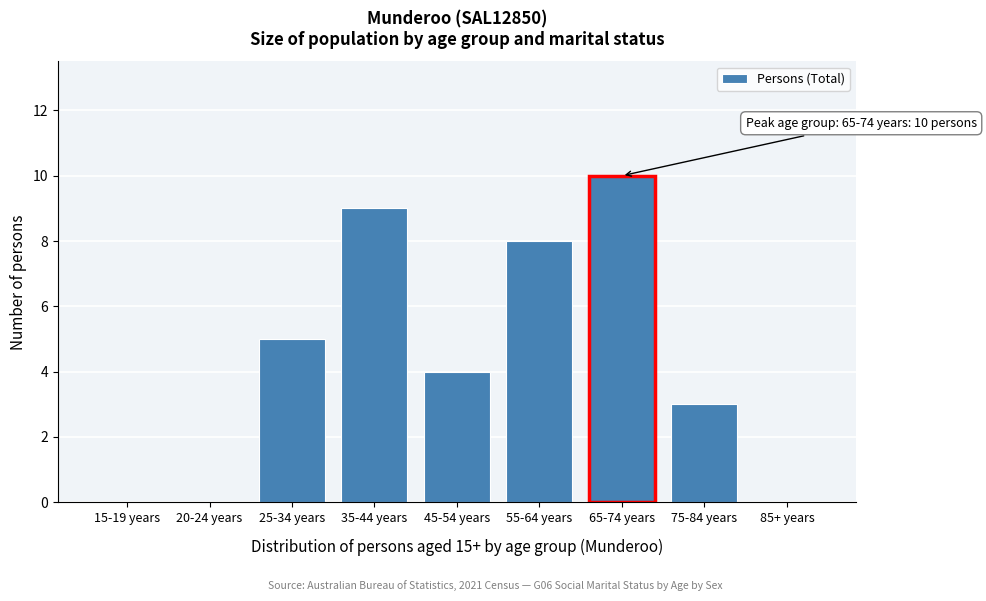

Reading left to right, list all the values displayed in this chart.

15-19 years=0	20-24 years=0	25-34 years=5	35-44 years=9	45-54 years=4	55-64 years=8	65-74 years=10	75-84 years=3	85+ years=0